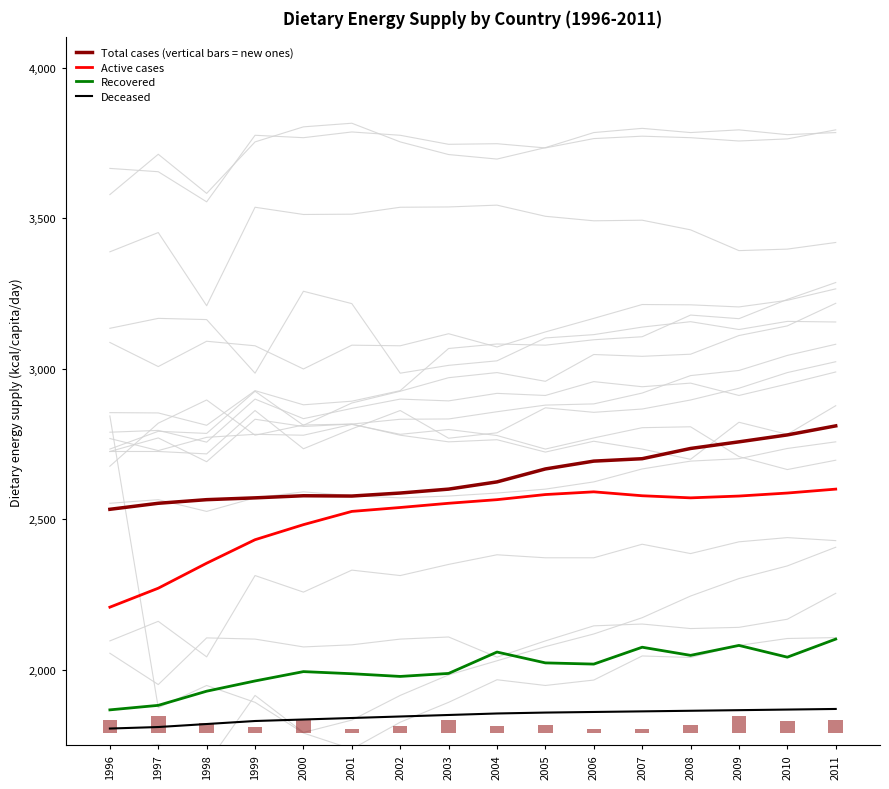

Does the chart contain any negative values?

No